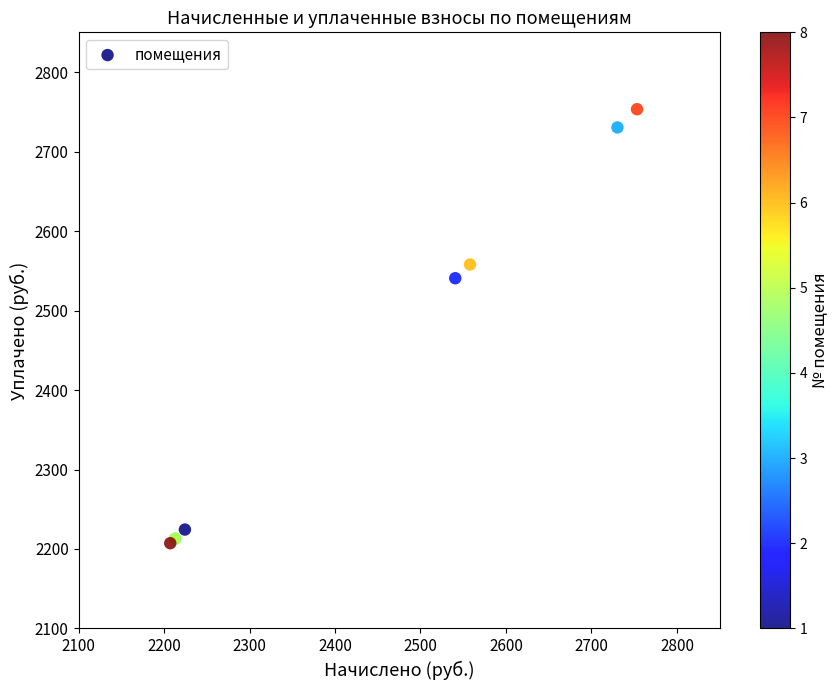

What Y value in the scatter plot is closest to 2480?

2540.6